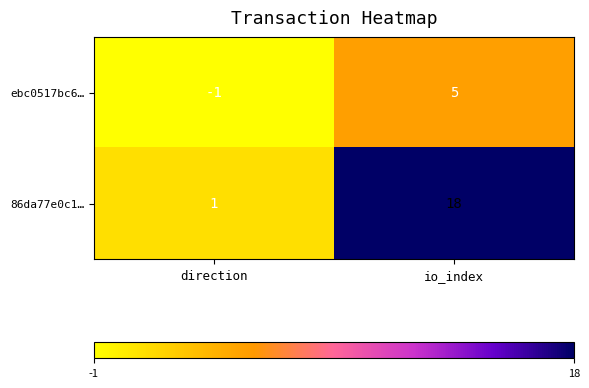

Rank the series by their average value, from lowest to highest.

ebc0517bc6…, 86da77e0c1…